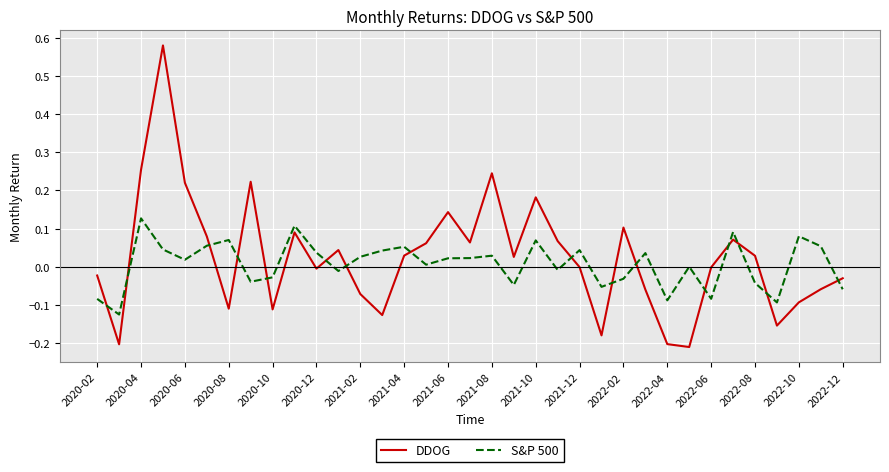

Which series has the largest range (max minus min)?

DDOG